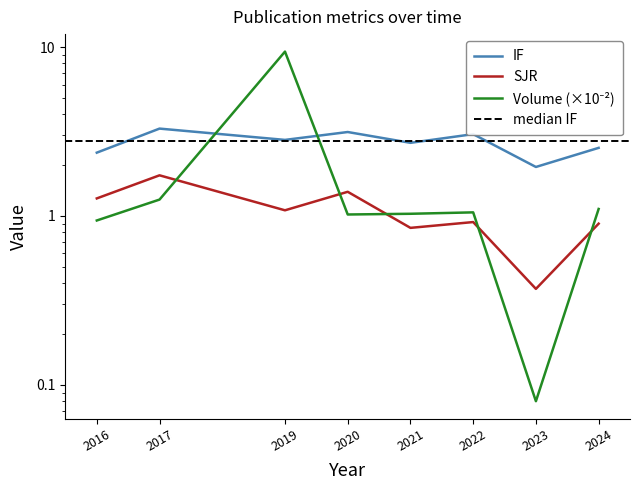

The value of SJR at 2016 is 1.3. True or false?

True